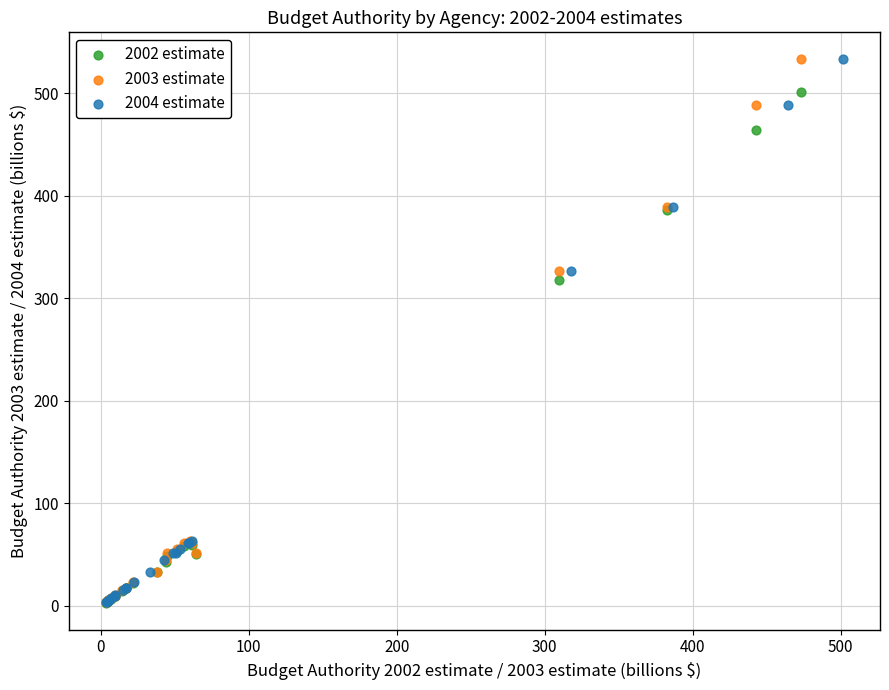

What are all the series names shown in the legend?

2002 estimate, 2003 estimate, 2004 estimate